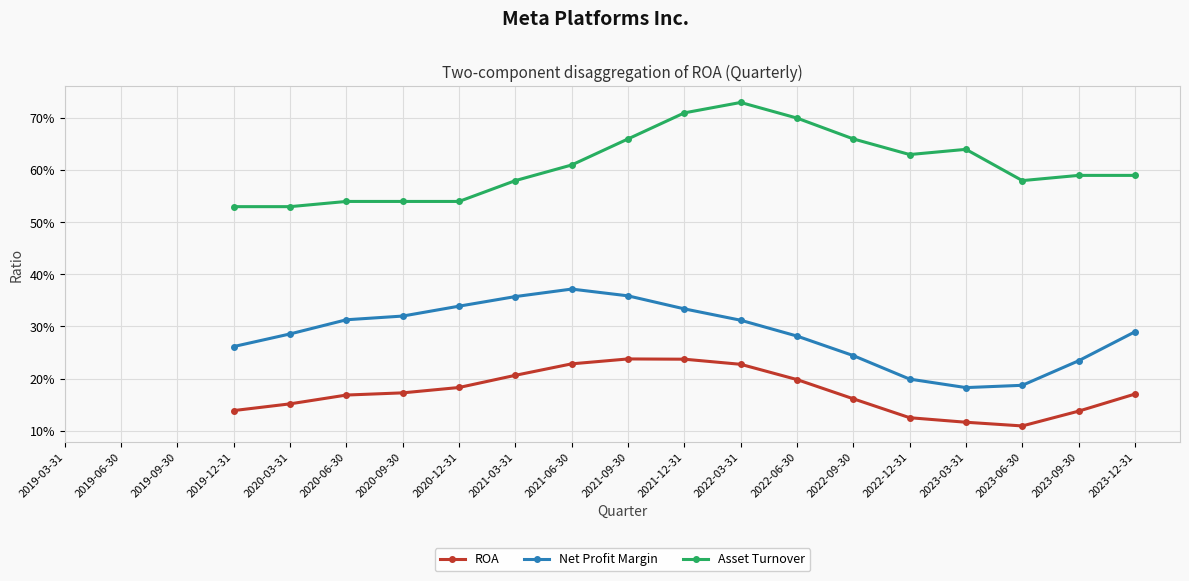

What are all the series names shown in the legend?

ROA, Net Profit Margin, Asset Turnover